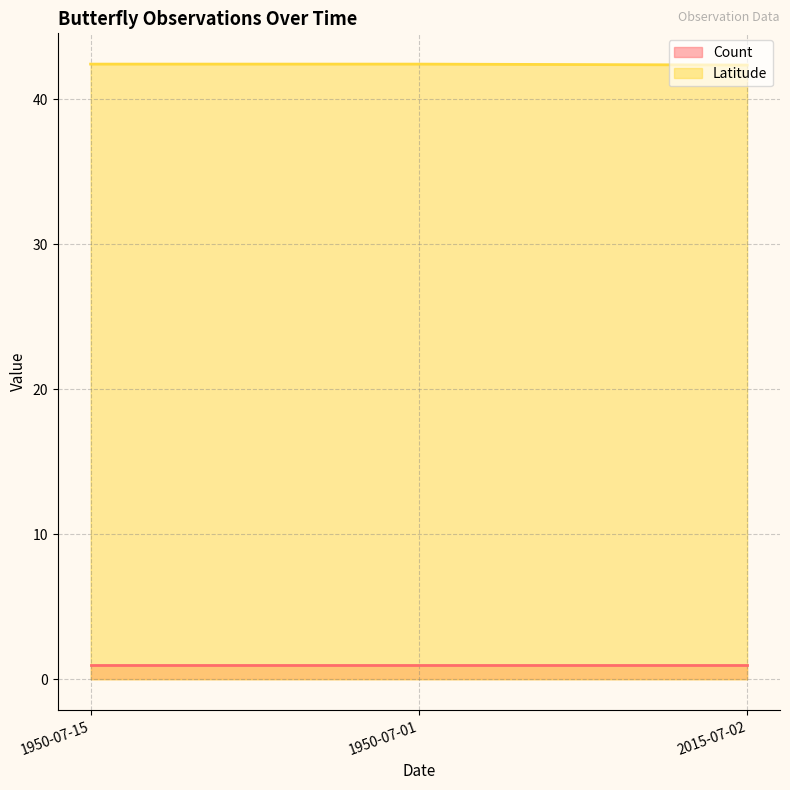

What is the minimum value shown in the chart?

1.0